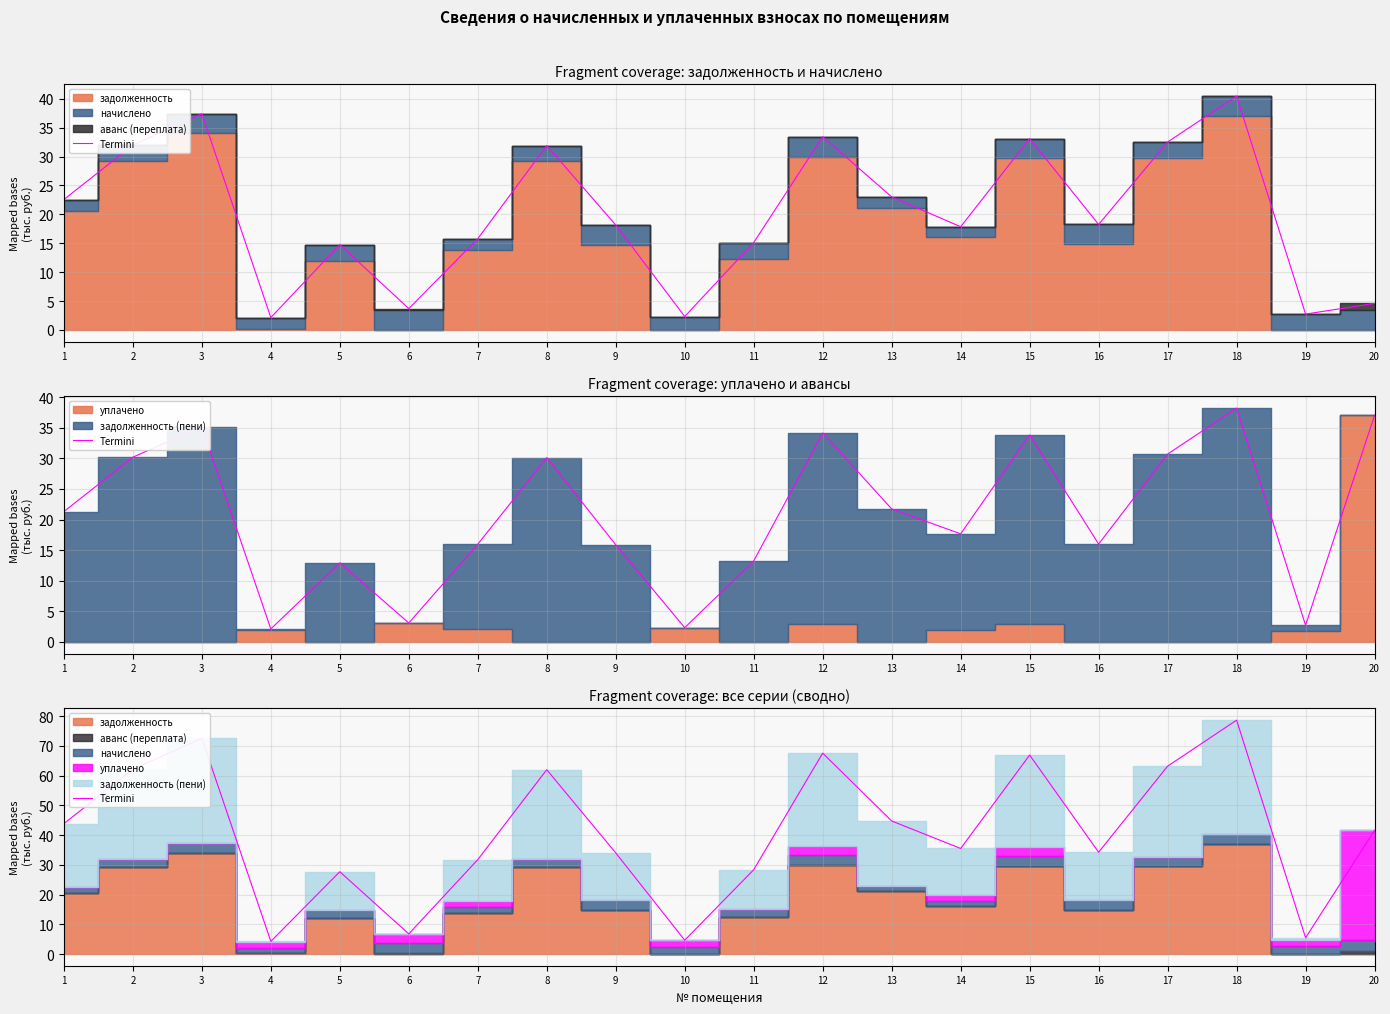

The chart shows a value of 18.2 at 13. True or false?

False